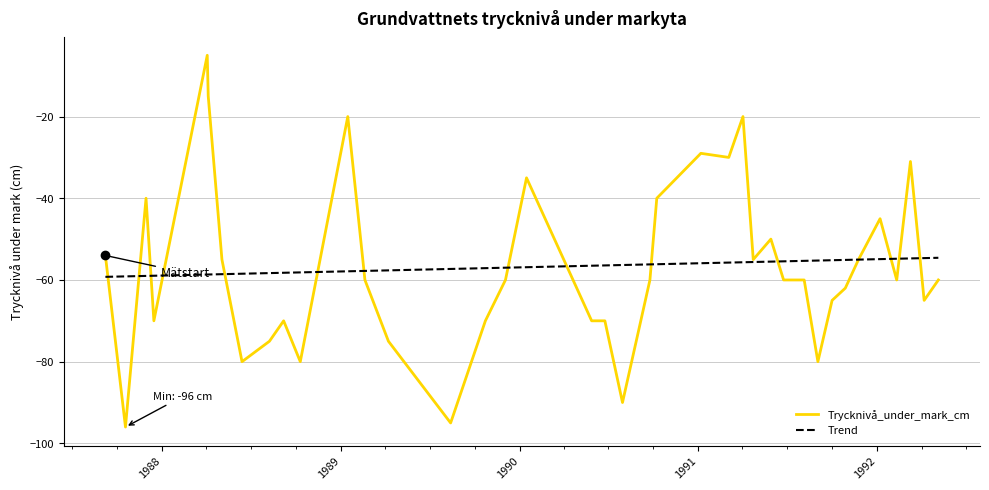

Does the chart display data point markers on the line(s)?

No